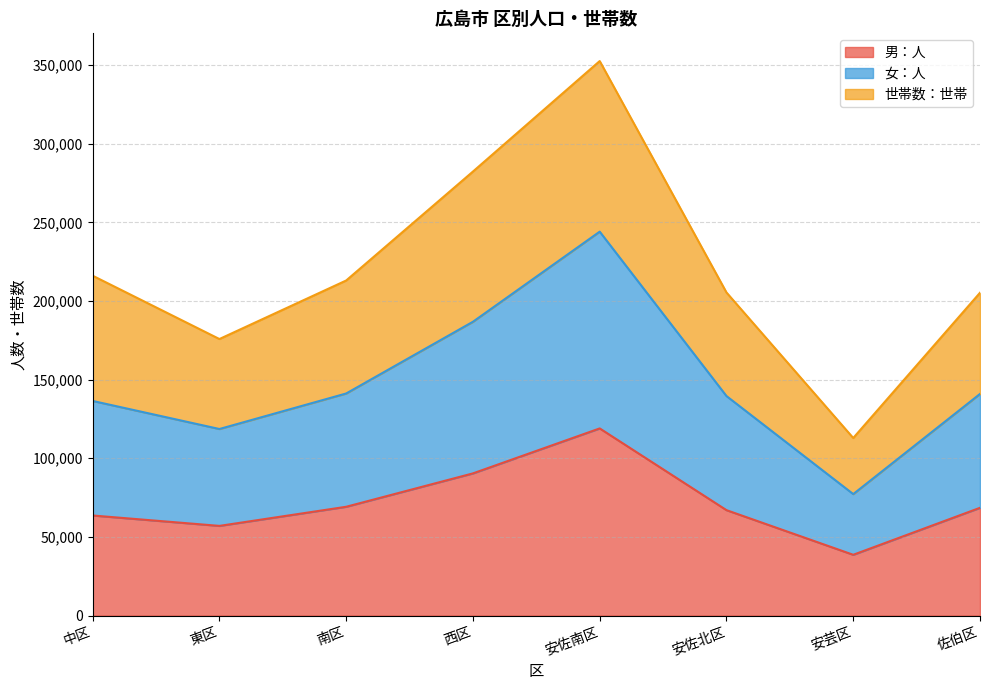

True or false: 女：人 and 男：人 cross at least once.

False